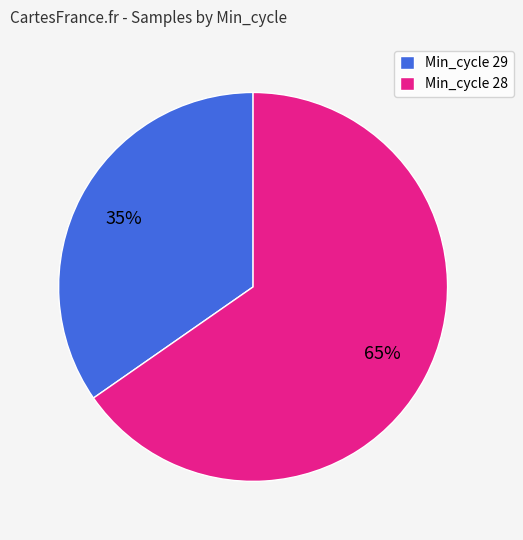

Which slice is the largest?

Min_cycle 28